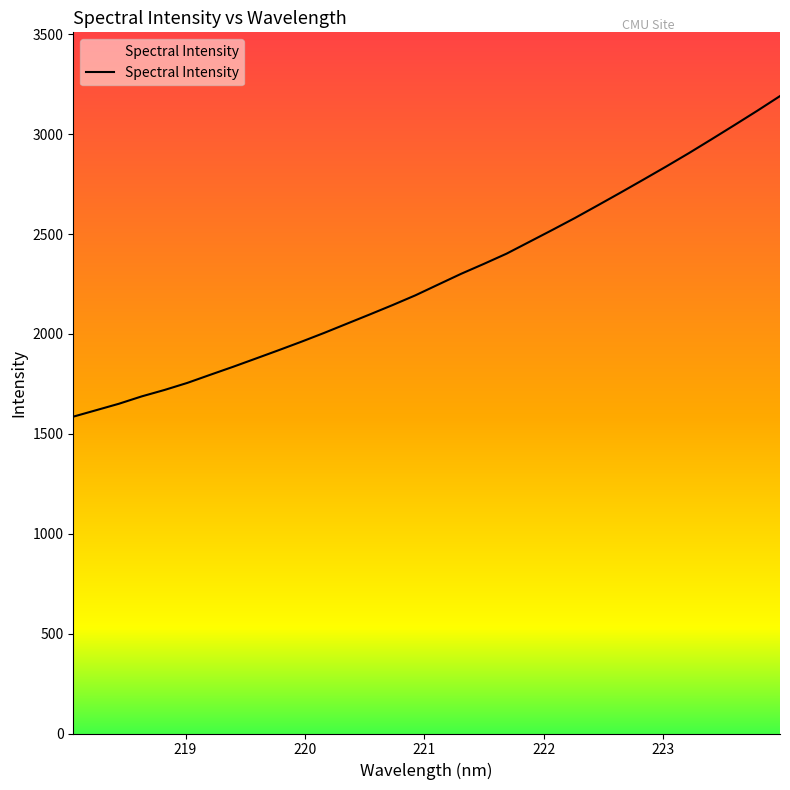

What is the greatest value displayed?

3190.7